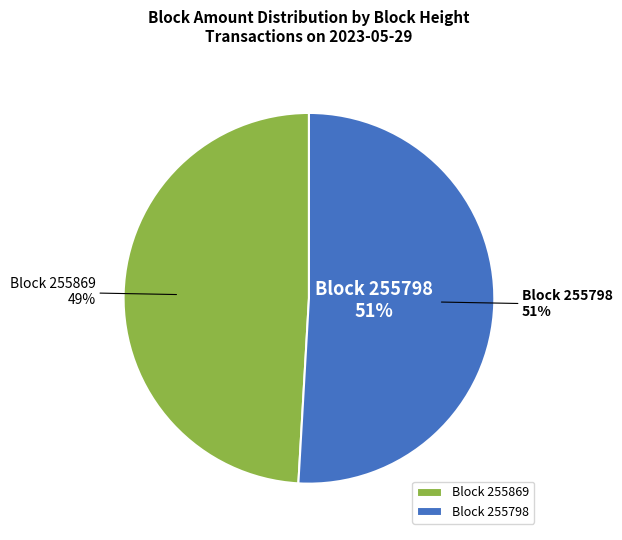

Which slice represents more than half of the pie?

255798